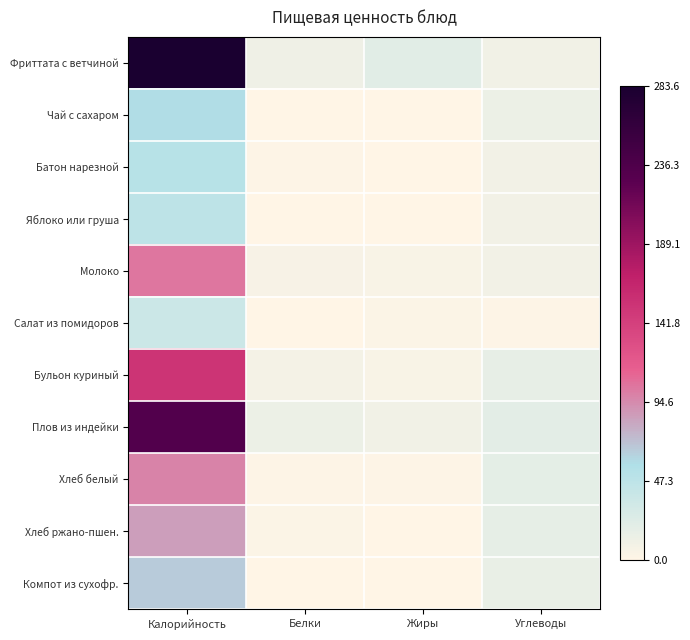

Reading left to right, list all the values displayed in this chart.

Фриттата с ветчиной: Калорийность=283.6	Белки=11.5	Жиры=21.4	Углеводы=11.0
Чай с сахаром: Калорийность=58.7	Белки=0.3	Жиры=0.1	Углеводы=14.2
Батон нарезной: Калорийность=51.9	Белки=1.4	Жиры=0.7	Углеводы=9.9
Яблоко или груша: Калорийность=47.0	Белки=0.4	Жиры=0.4	Углеводы=9.8
Молоко: Калорийность=104.0	Белки=5.6	Жиры=4.9	Углеводы=9.3
Салат из помидоров: Калорийность=36.6	Белки=0.6	Жиры=3.1	Углеводы=1.5
Бульон куриный: Калорийность=152.3	Белки=8.4	Жиры=5.2	Углеводы=17.7
Плов из индейки: Калорийность=233.2	Белки=14.3	Жиры=10.5	Углеводы=20.3
Хлеб белый: Калорийность=97.9	Белки=1.6	Жиры=1.4	Углеводы=19.5
Хлеб ржано-пшен.: Калорийность=86.2	Белки=2.7	Жиры=0.3	Углеводы=18.1
Компот из сухофр.: Калорийность=65.7	Белки=0.0	Жиры=0.1	Углеводы=16.4